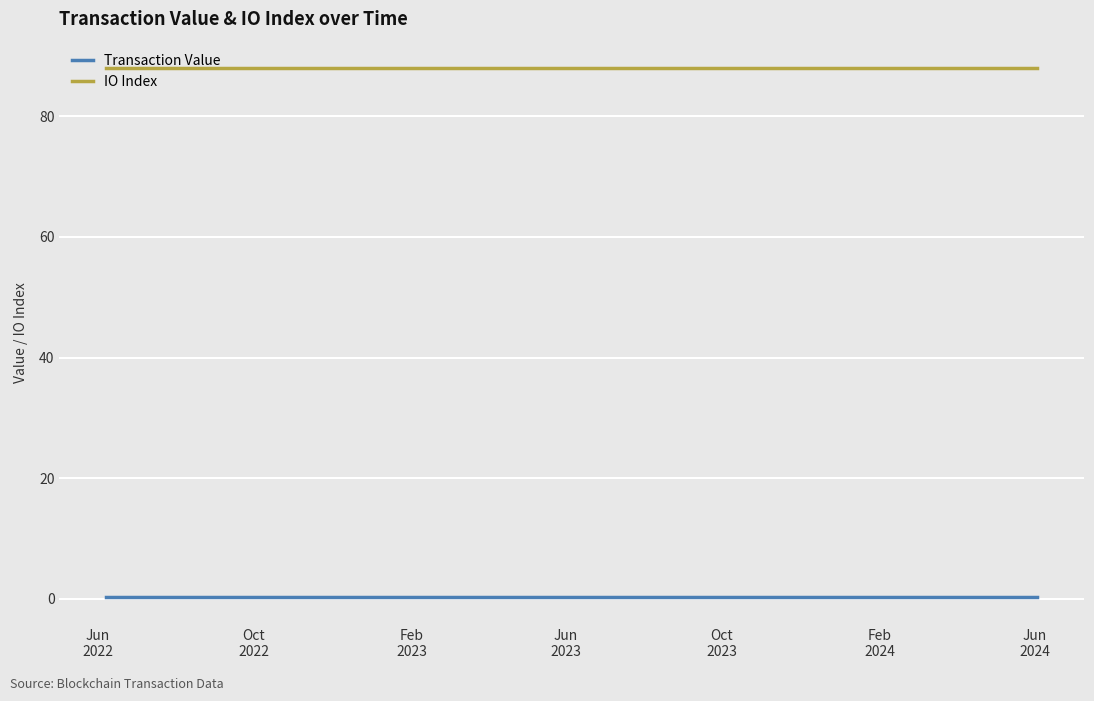

Which series has the largest total across all categories?

IO Index